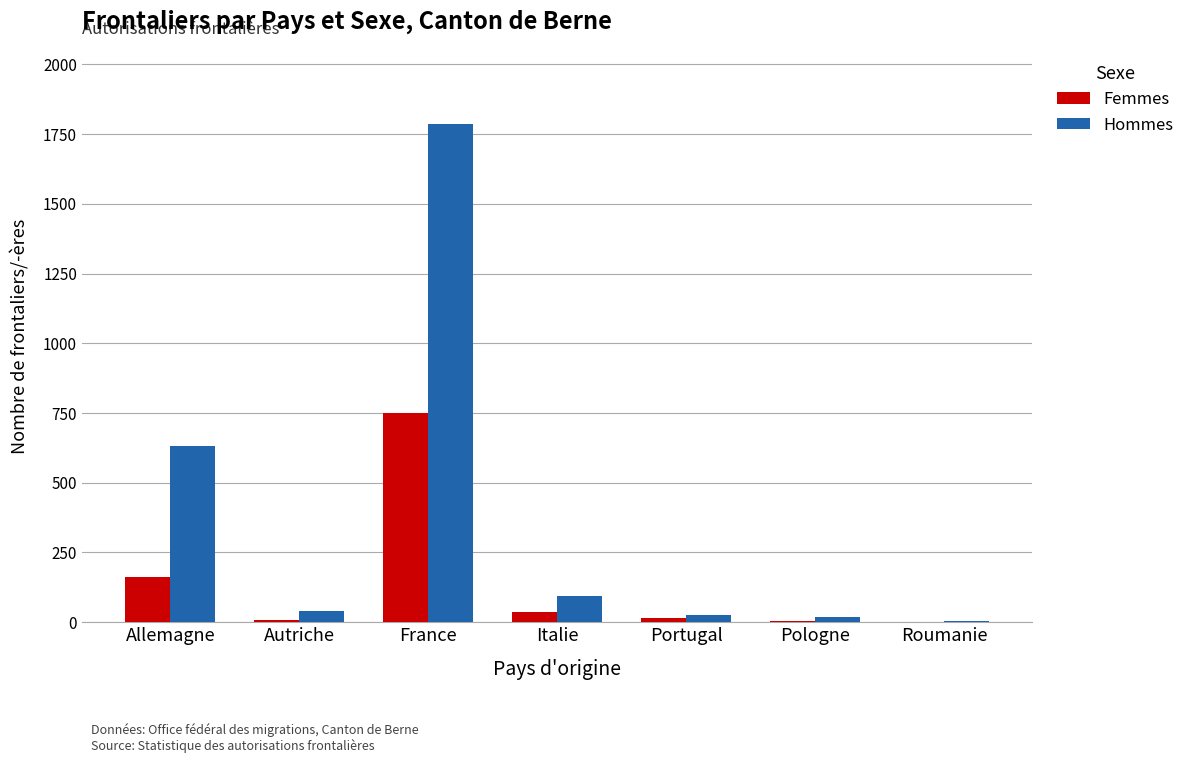

What is the maximum value for Hommes?

1785